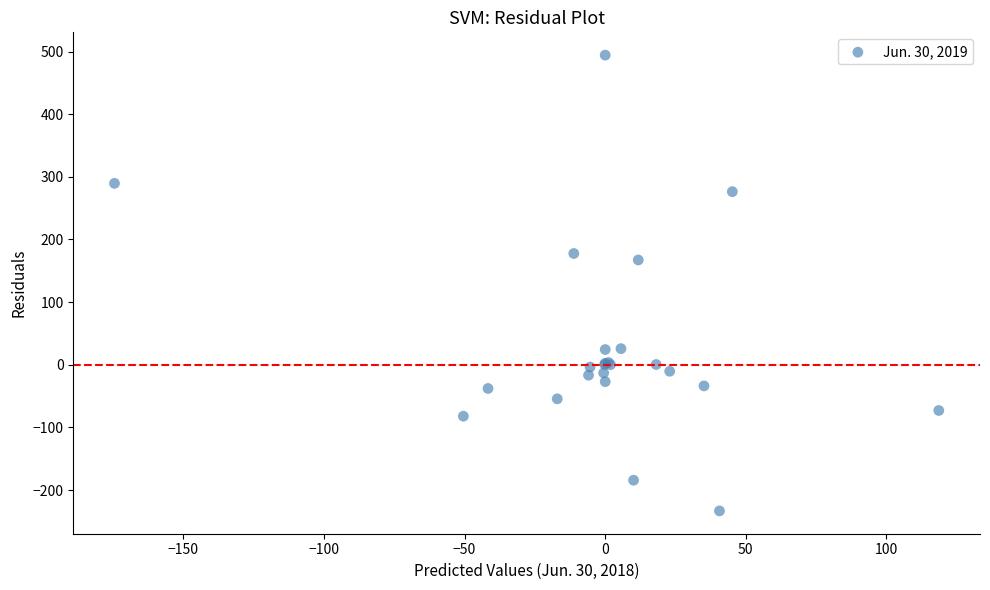

What Y value in the scatter plot is closest to 130?

167.3